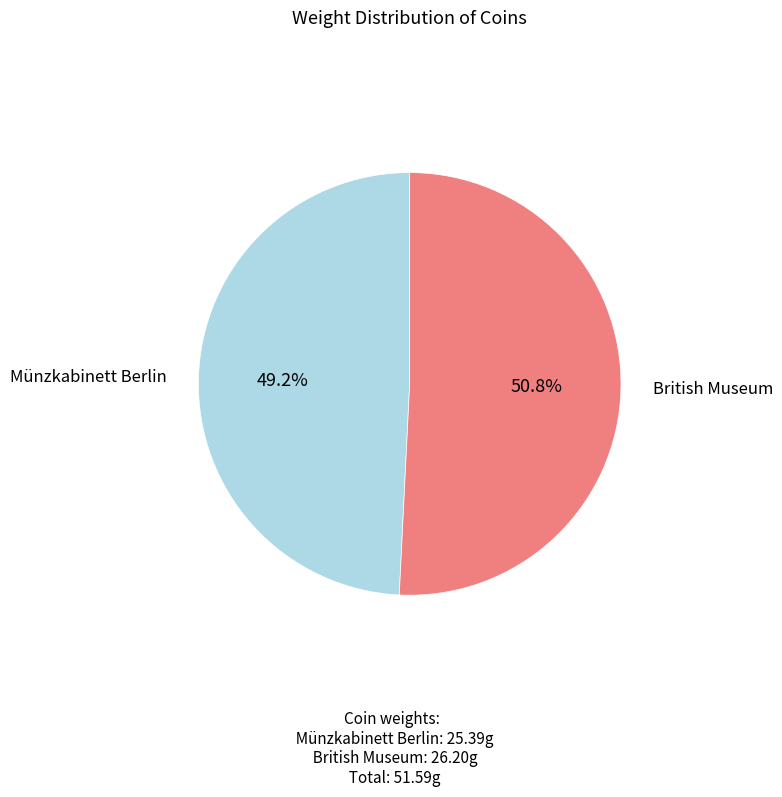

Which category accounts for the majority?

British Museum